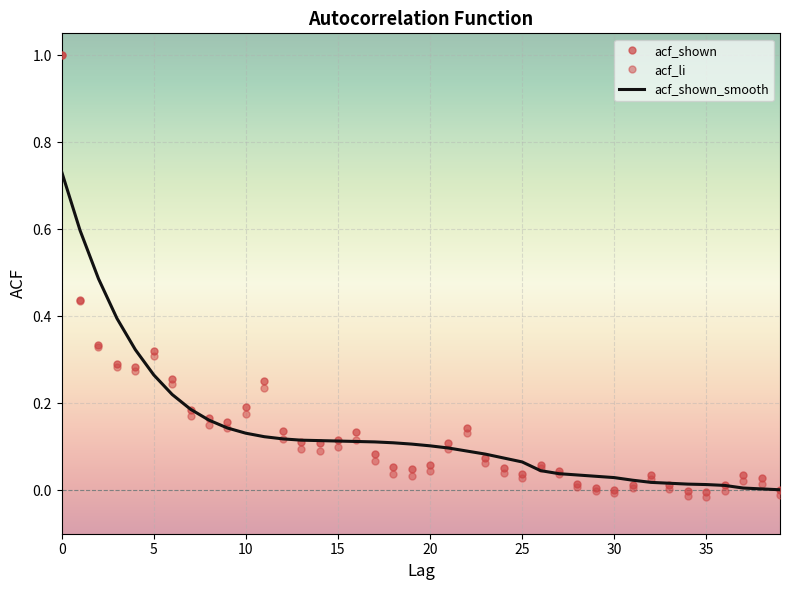

True or false: acf_shown has more than 2 points higher than both neighbors.

True